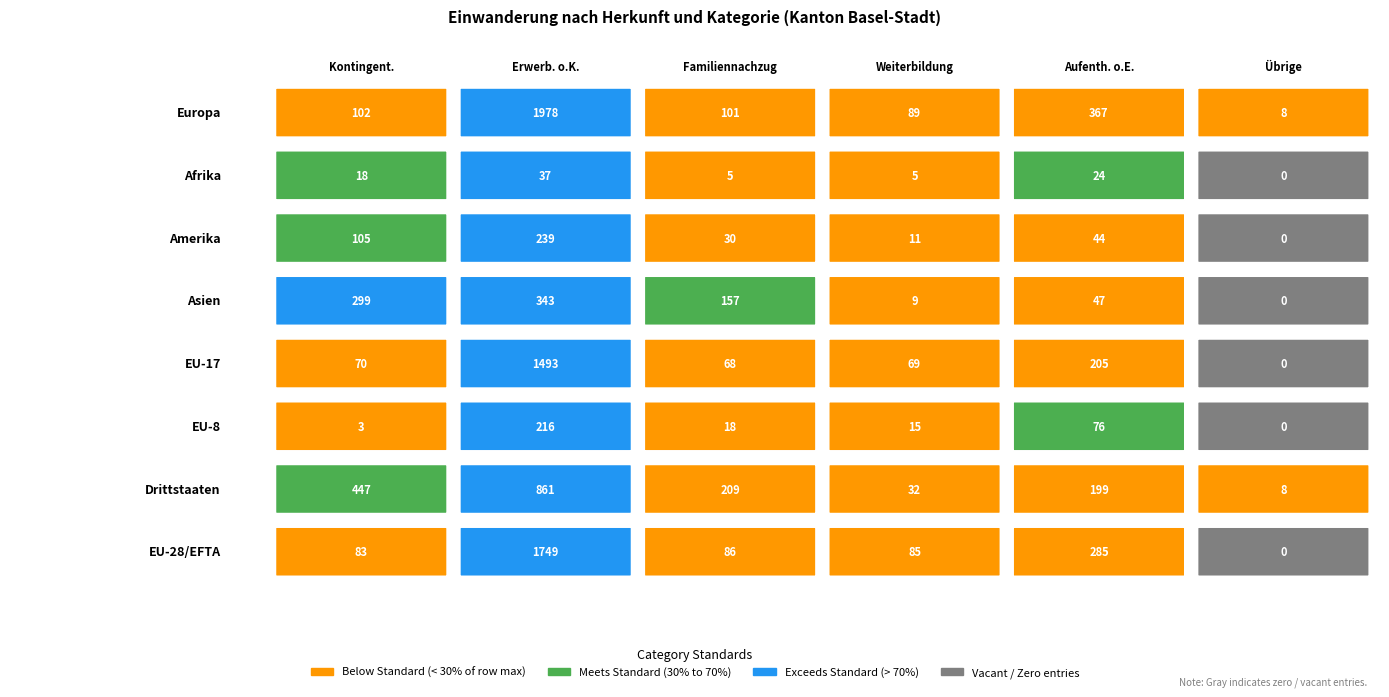

Reading left to right, what are all the values shown in this chart?

Europa: 0=102	1=1978	2=101	3=89	4=367	5=8
Afrika: 0=18	1=37	2=5	3=5	4=24	5=0
Amerika: 0=105	1=239	2=30	3=11	4=44	5=0
Asien: 0=299	1=343	2=157	3=9	4=47	5=0
EU-17: 0=70	1=1493	2=68	3=69	4=205	5=0
EU-8: 0=3	1=216	2=18	3=15	4=76	5=0
Drittstaaten: 0=447	1=861	2=209	3=32	4=199	5=8
EU-28/EFTA: 0=83	1=1749	2=86	3=85	4=285	5=0